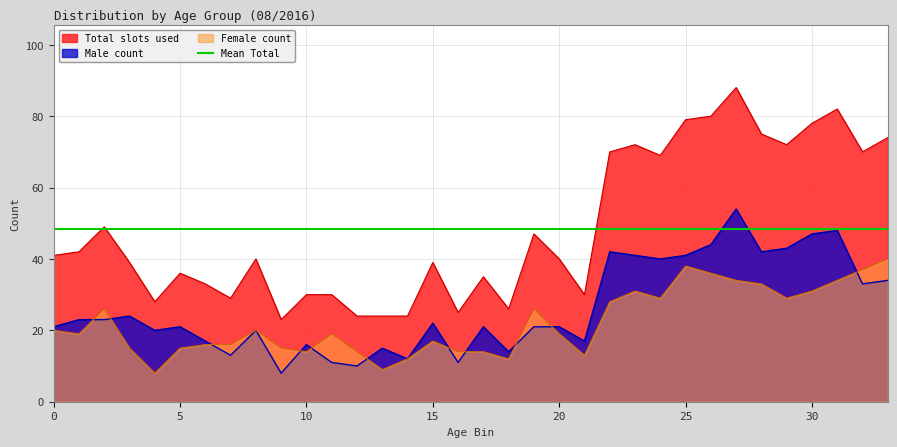

True or false: Female and Total cross at least once.

False